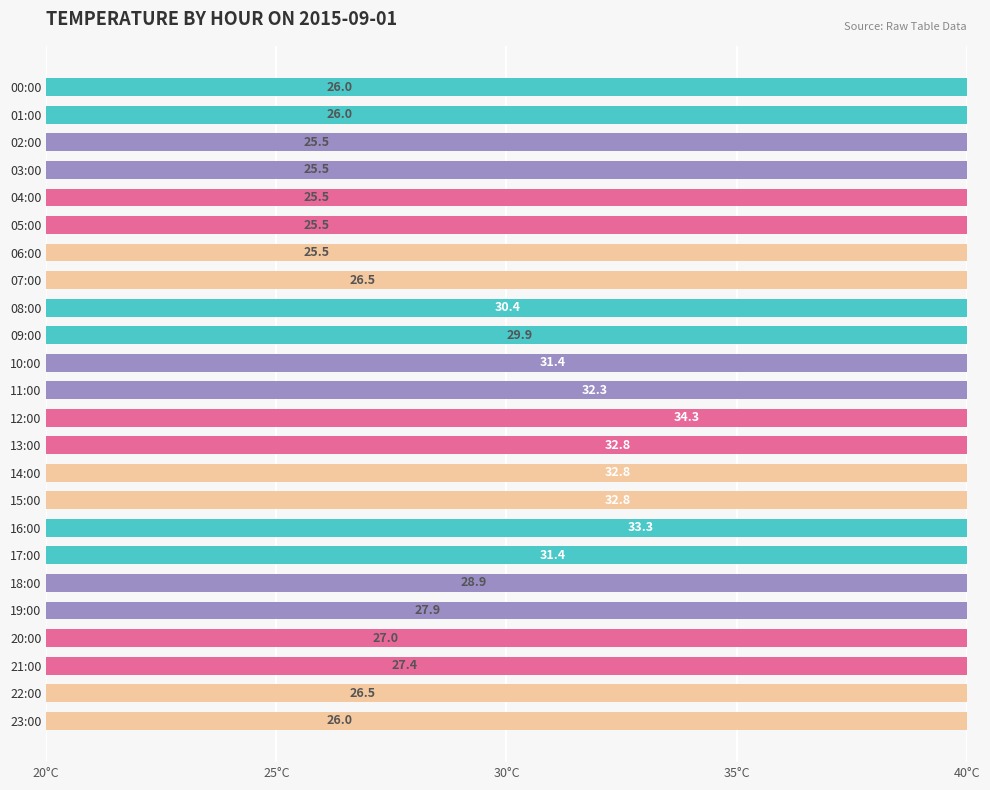

How many data points are above 27?

13